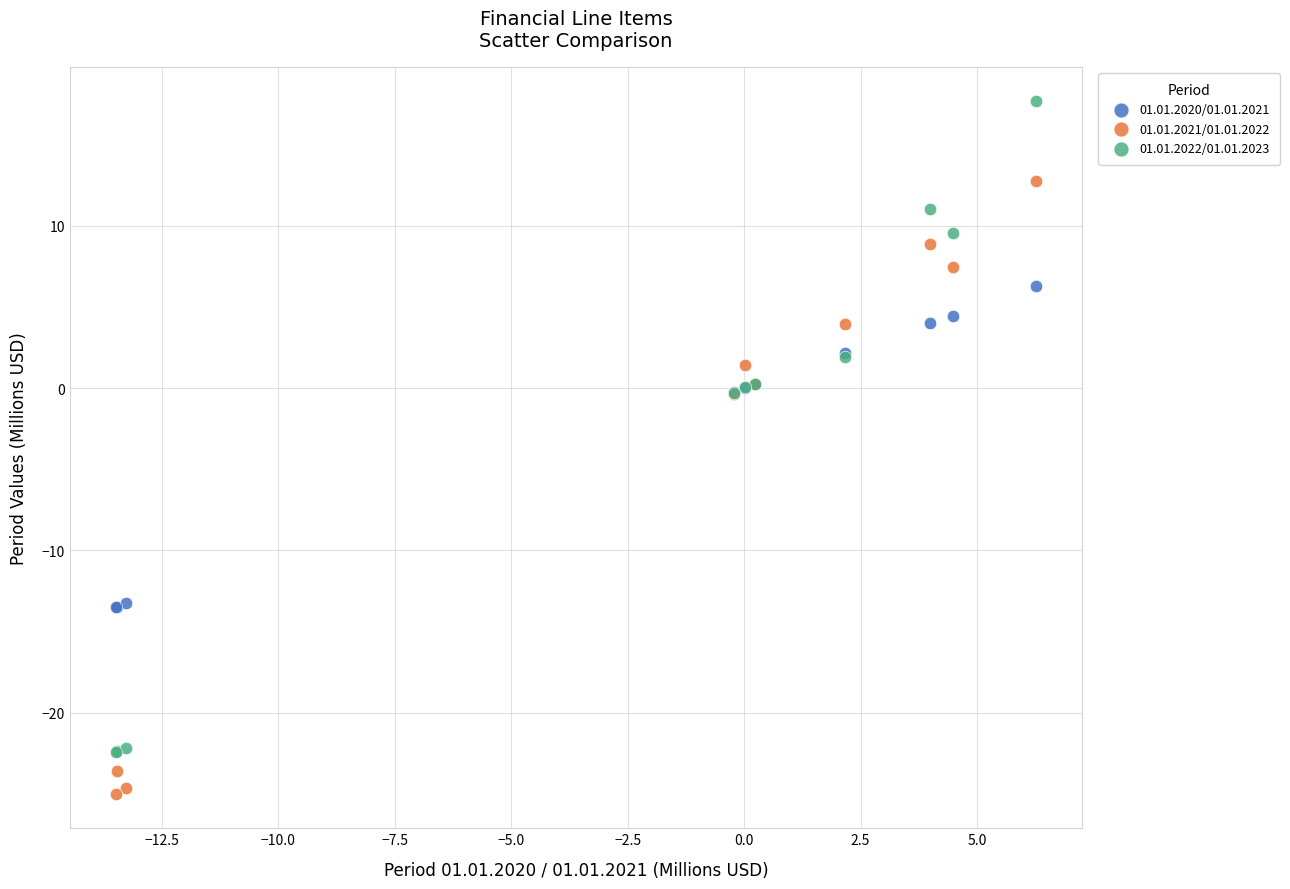

Which series contains the lowest Y value?

01.01.2021/01.01.2022